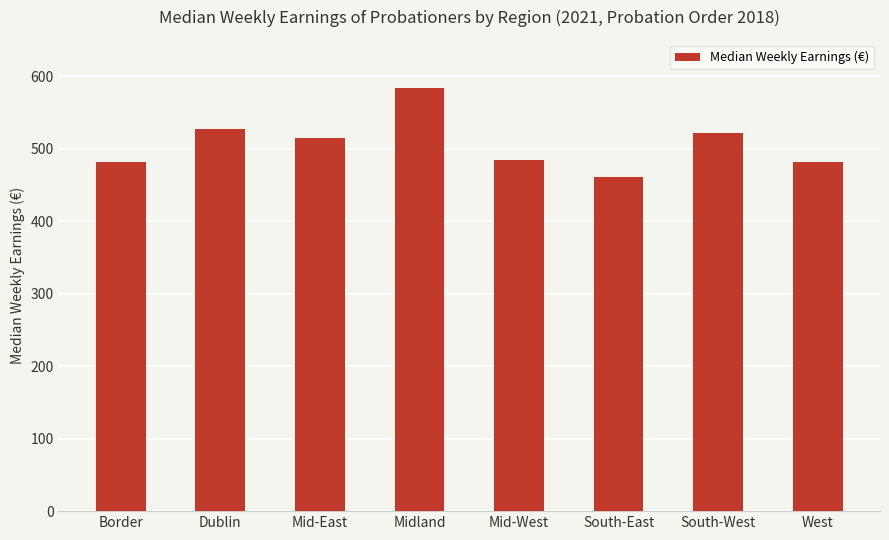

How many bars are there in total?

8